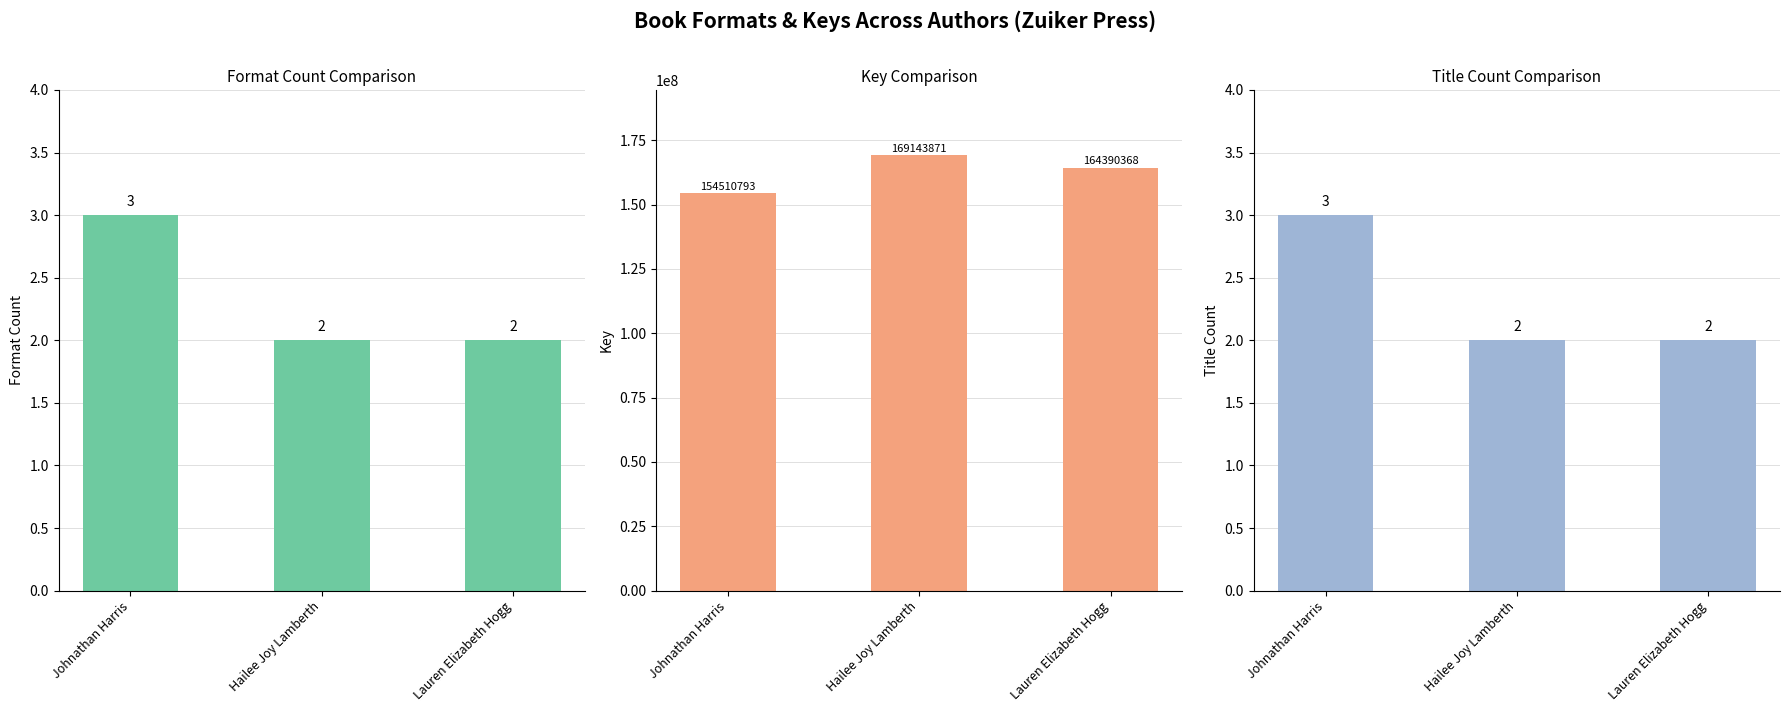

Count the Number of Formats values in the range 2 to 3.

3